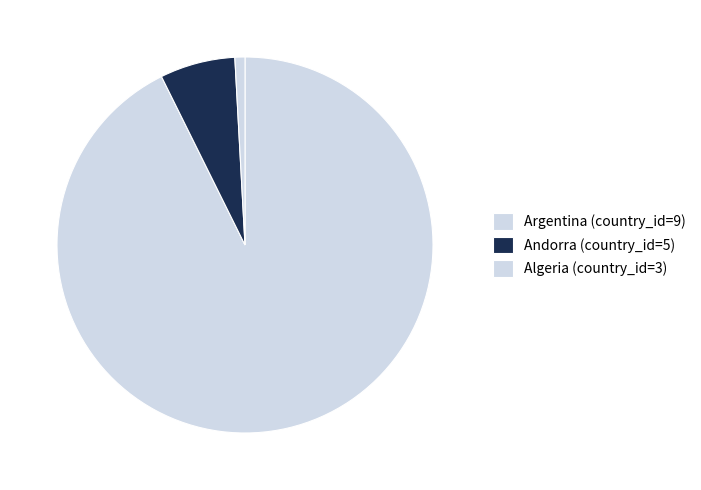

How many segments does this pie chart have?

3